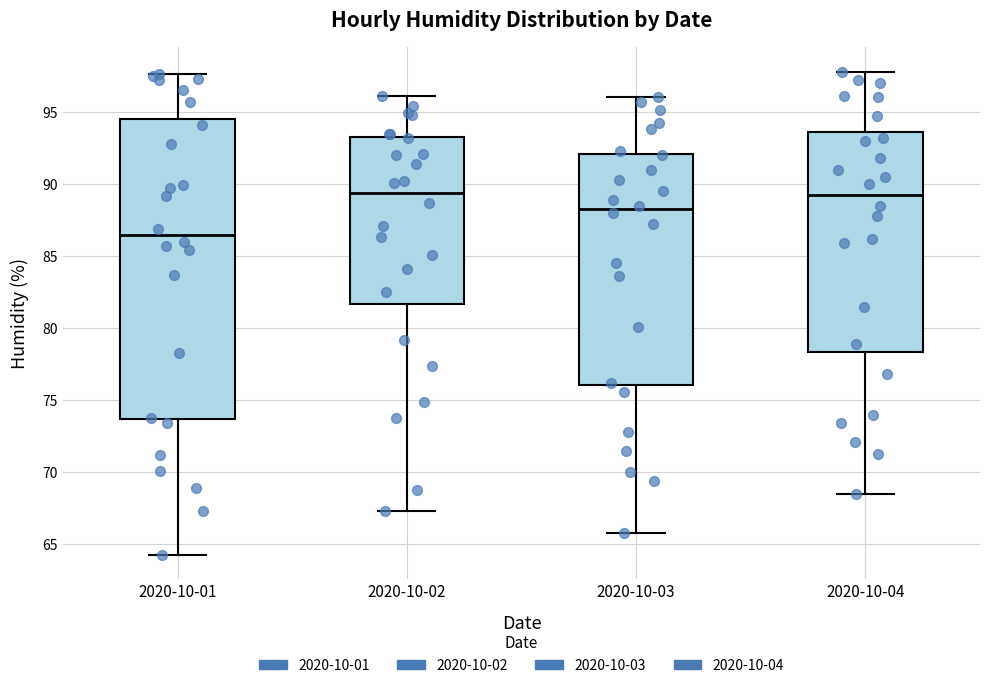

Which box is the tallest, from its lower edge to its upper edge?

2020-10-01